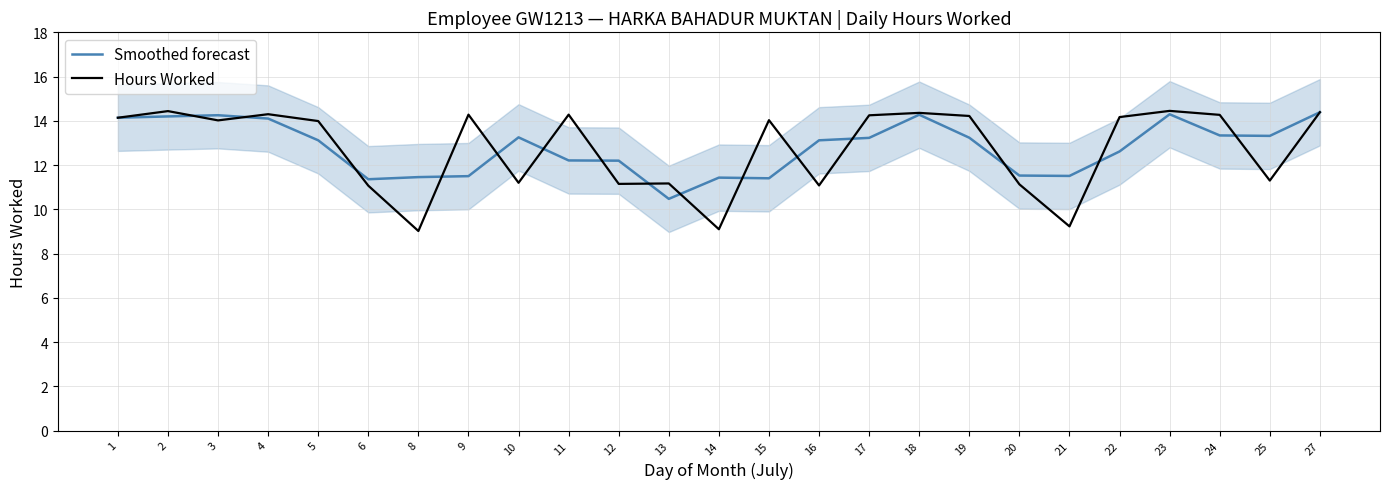

Where is Hours Worked nearest to the value 11?

6